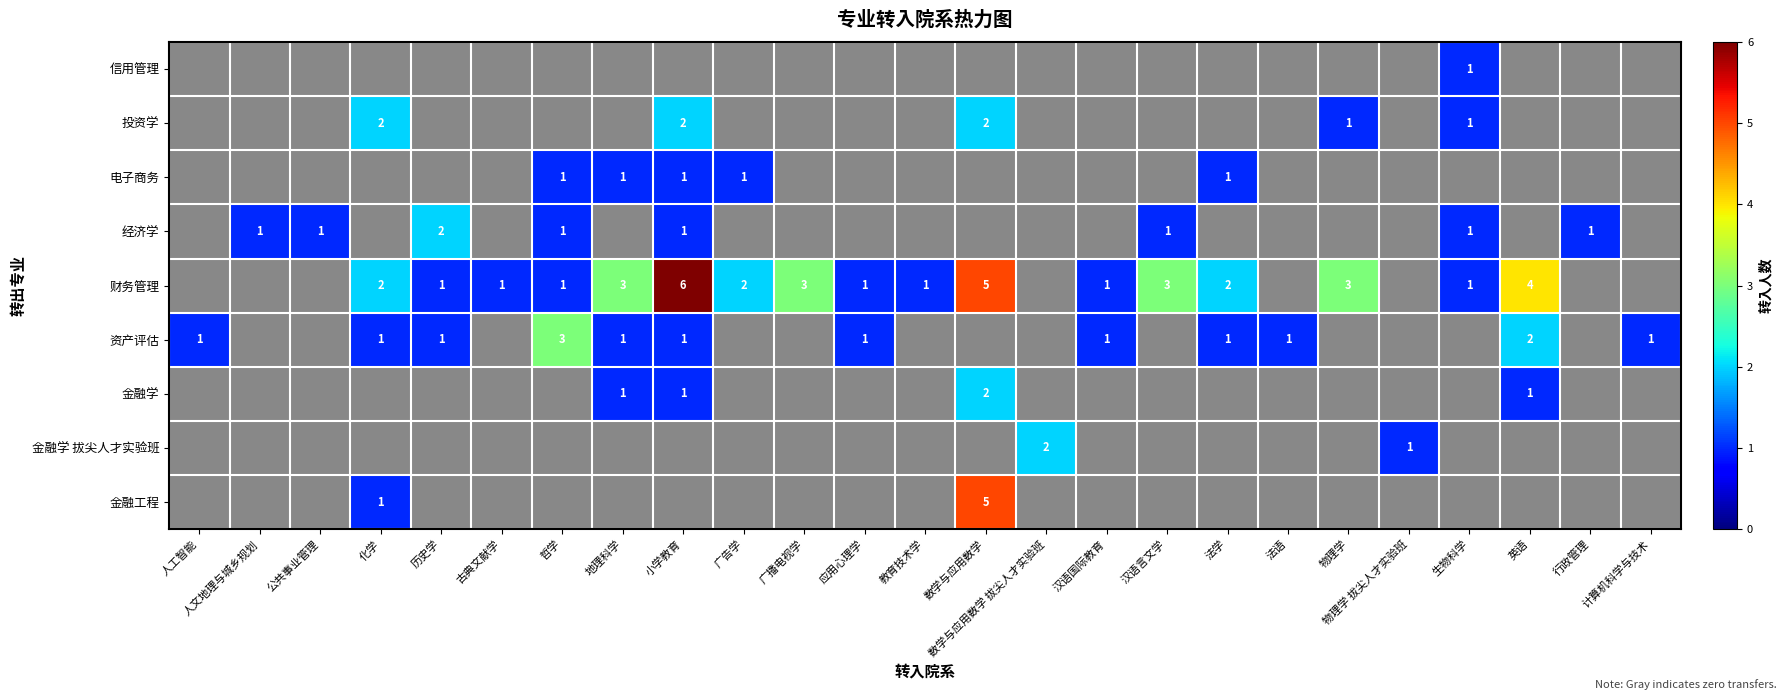

What is the difference between the maximum and minimum values in the 财务管理 series?

6